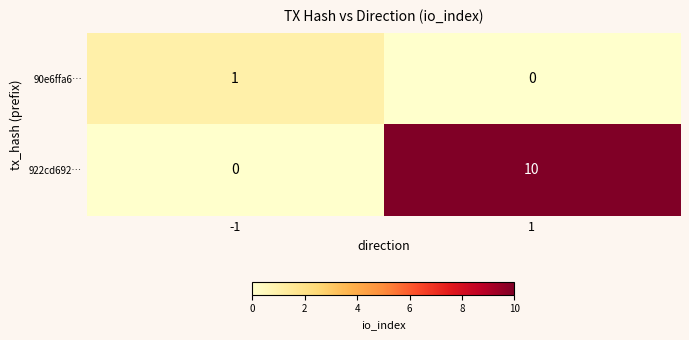

Reading right to left, transcribe all the data shown in this chart.

90e6ffa6…: 1=0	-1=1
922cd692…: 1=10	-1=0